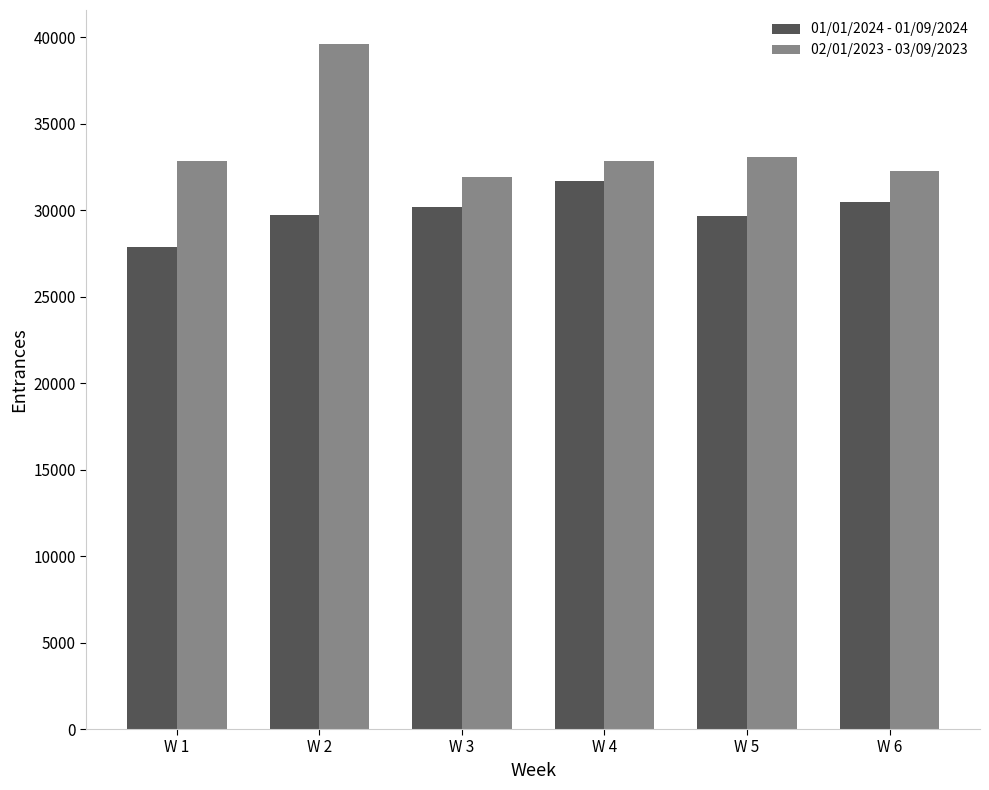

Which label corresponds to the largest value in the chart?

W 2